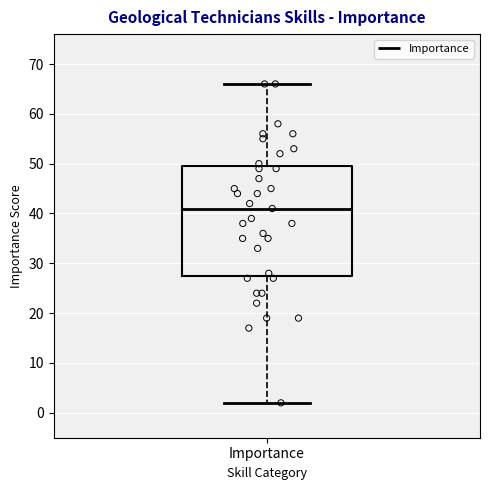

Transcribe this box plot: give where the median line is, the range the box spans, and where the two whiskers end, as read against the y-axis. The values are not printed on the chart, so give them approximately, as read against the axis.

median 41, box 28 to 50, whiskers 2 to 66